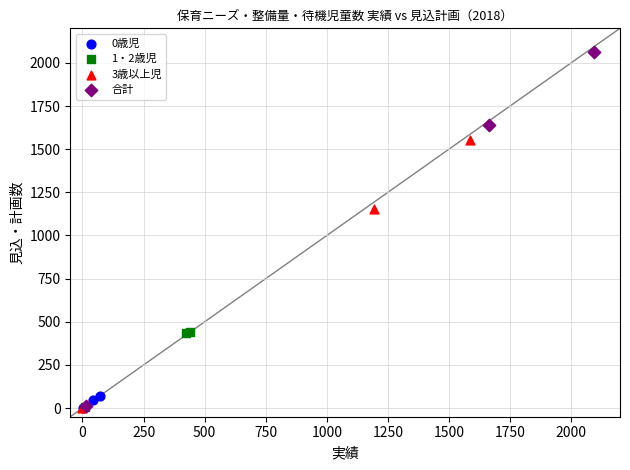

Which series has the widest spread of Y values?

合計